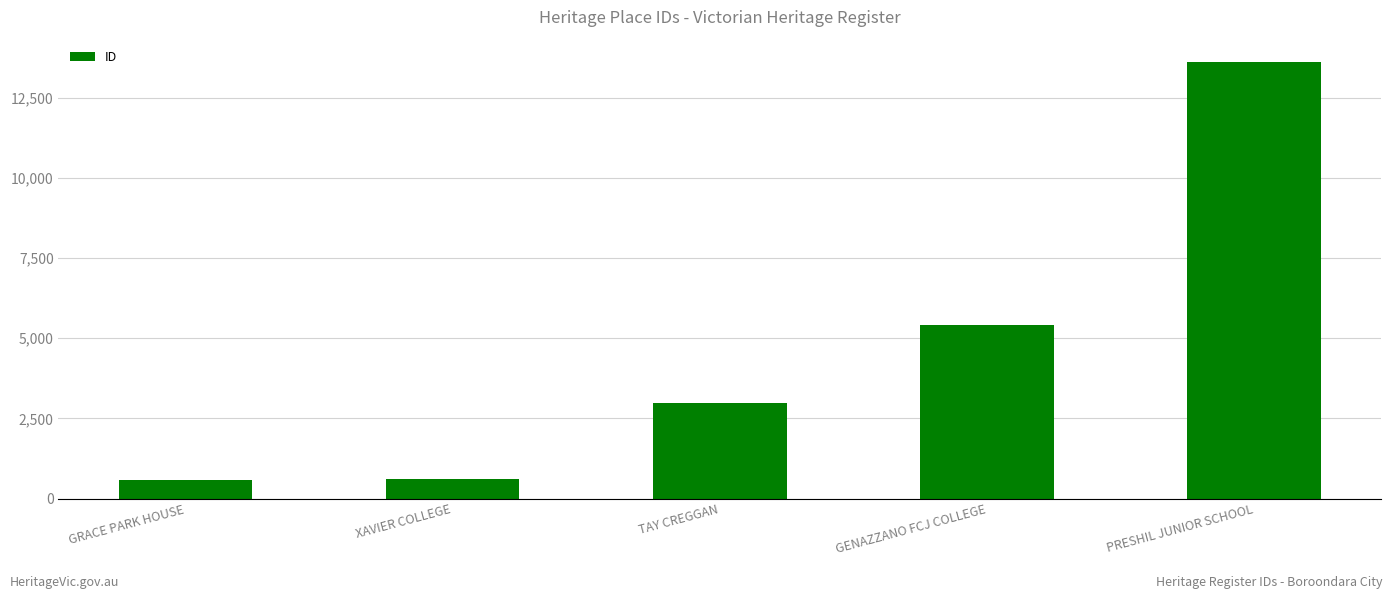

Does the chart contain stacked bars?

No